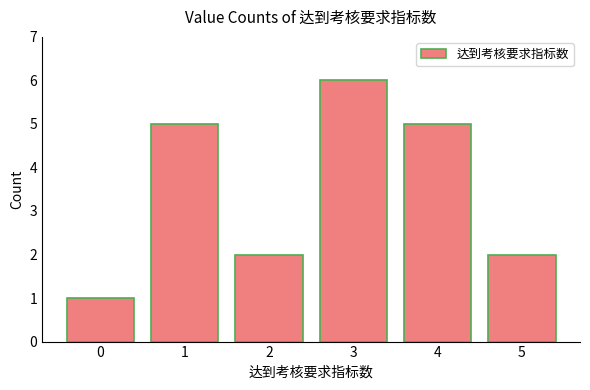

What is the greatest value displayed?

6